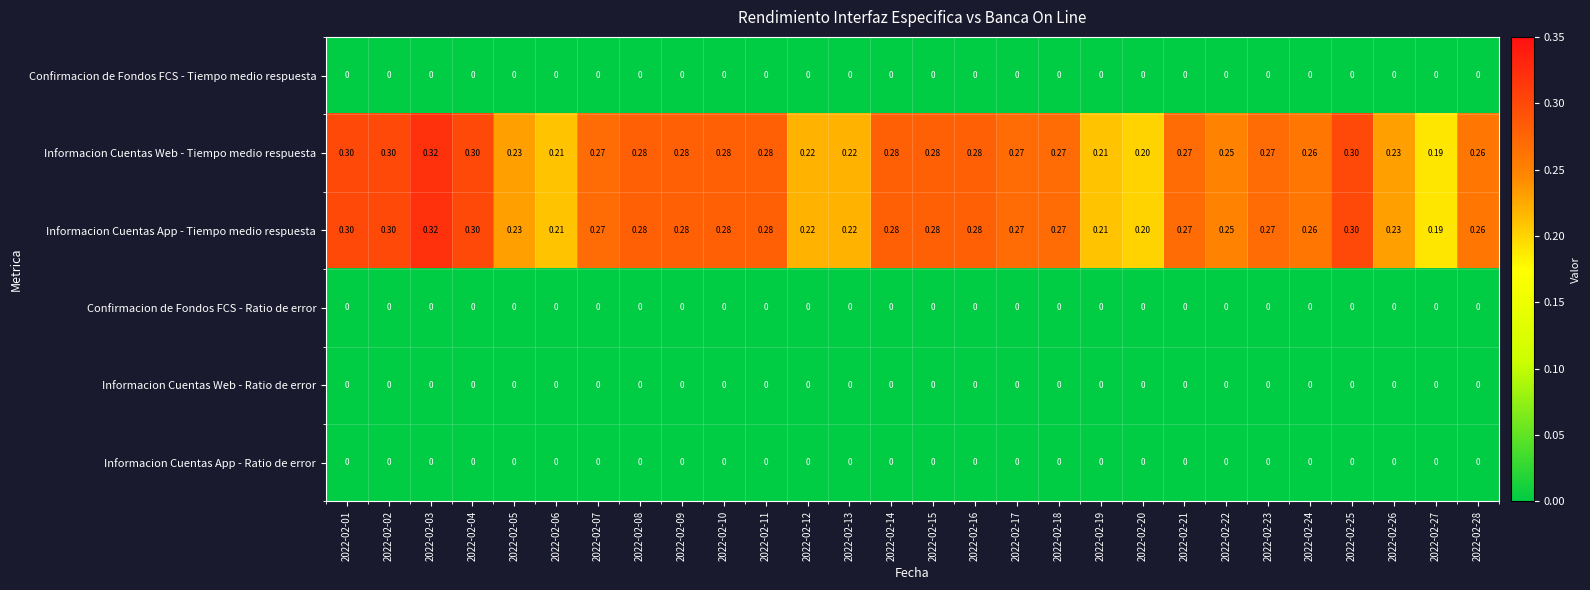

At how many categories does at least one series exceed 0?

28